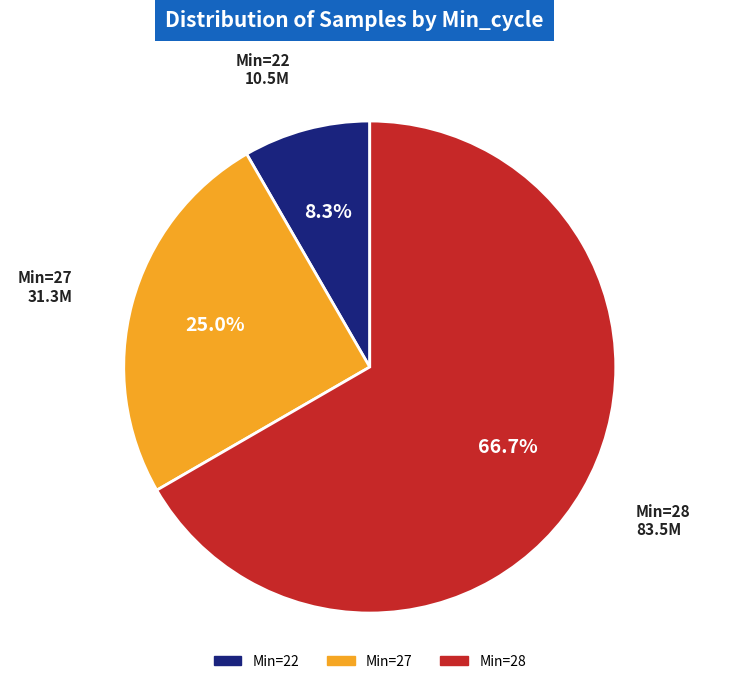

Is there a majority slice in this chart?

Yes